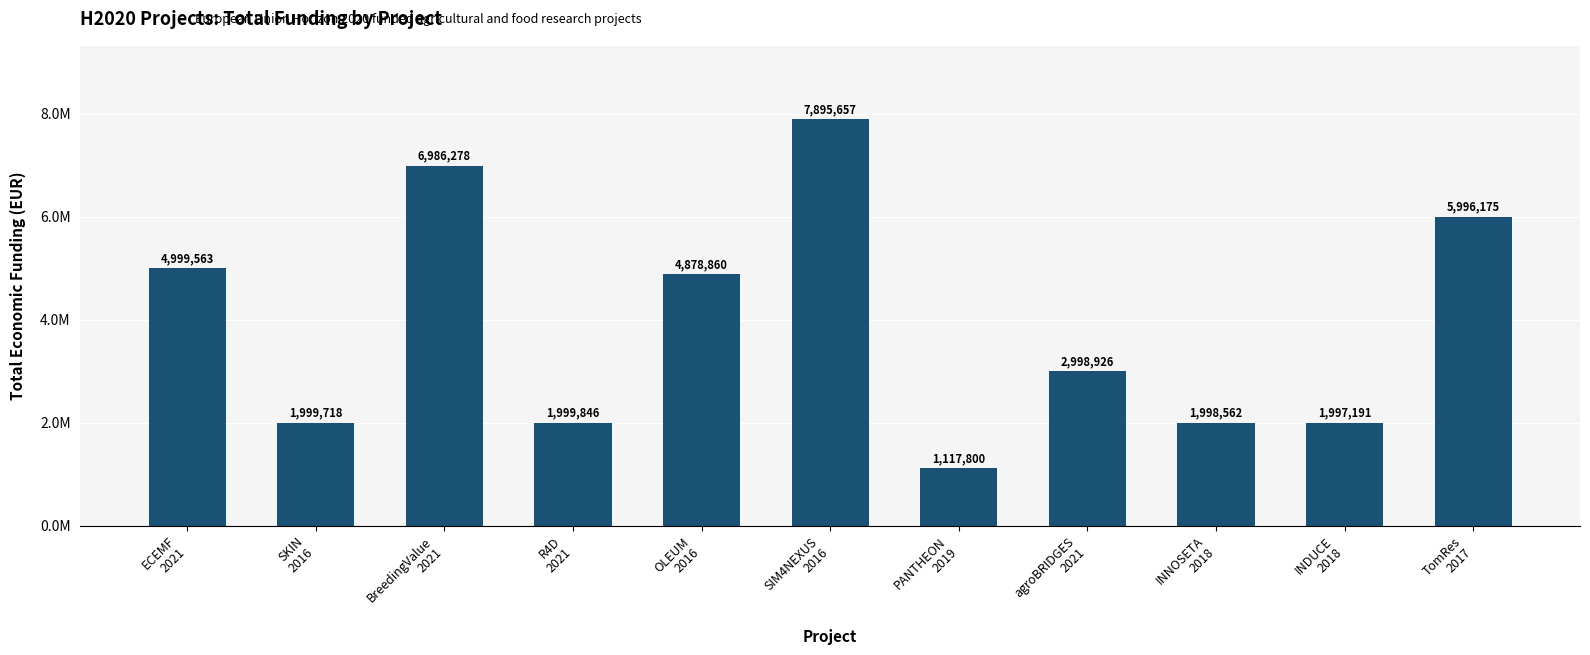

The chart shows a value of 1137952 at INNOSETA
2018. True or false?

False